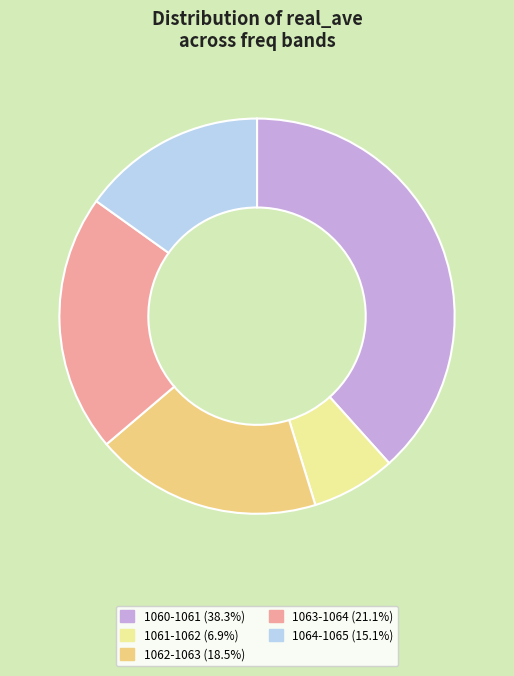

Does any single category account for the majority?

No